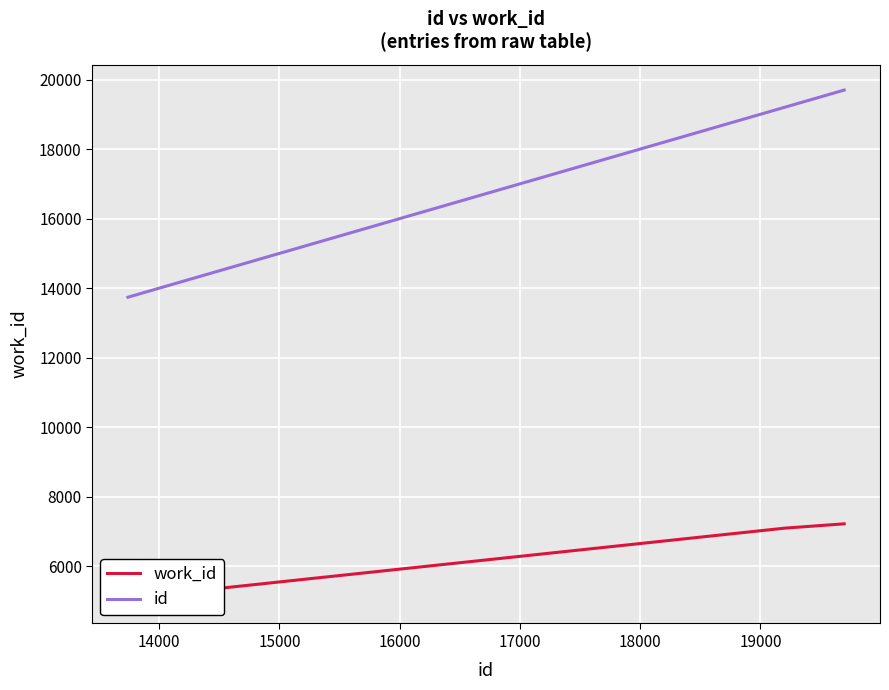

How many data points in work_id are above 7099?

1